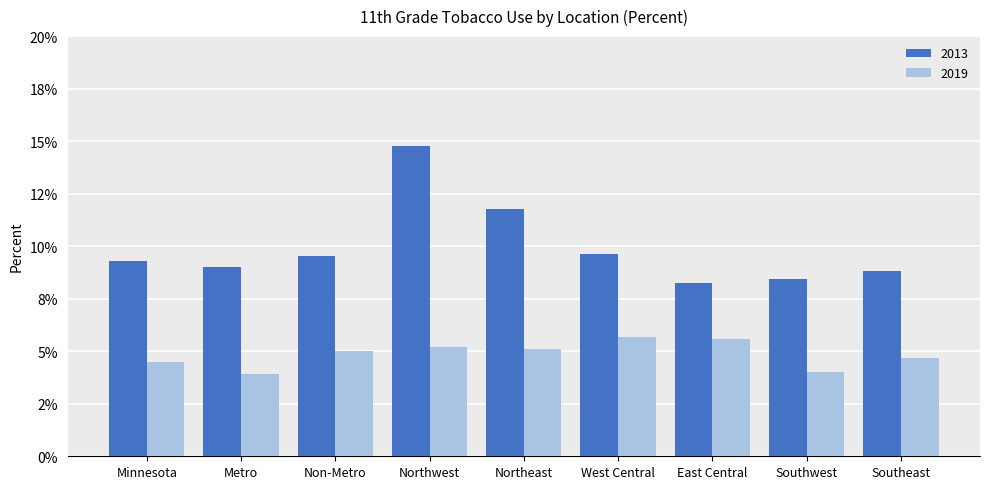

Where is 2019 nearest to the value 0?

Metro